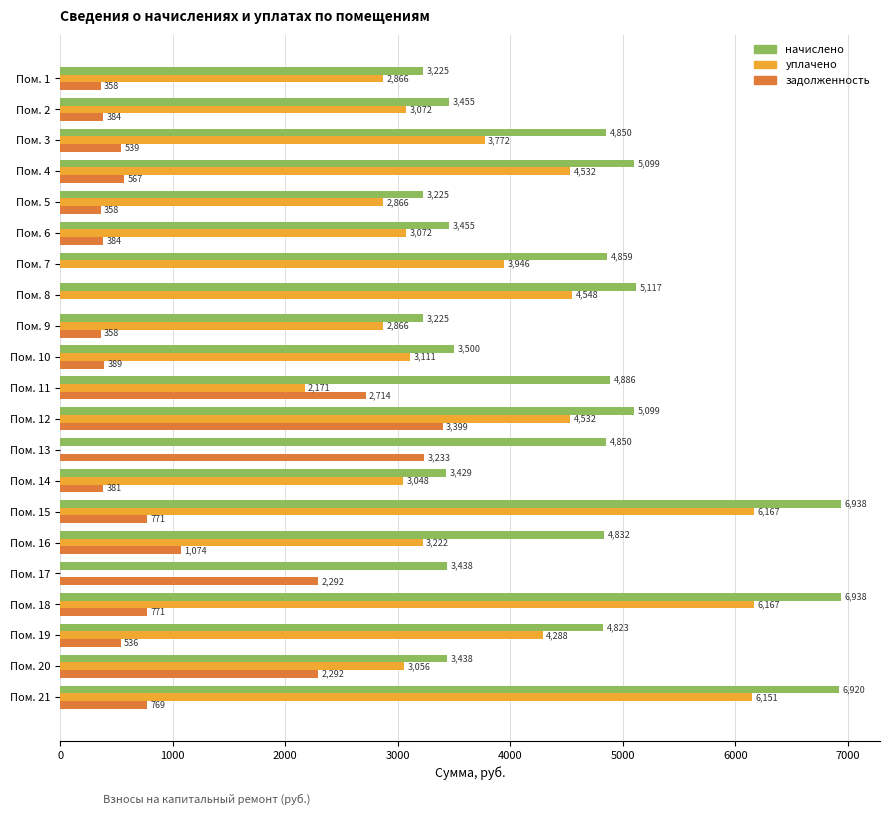

Which series changed the most between Пом. 8 and Пом. 18?

начислено